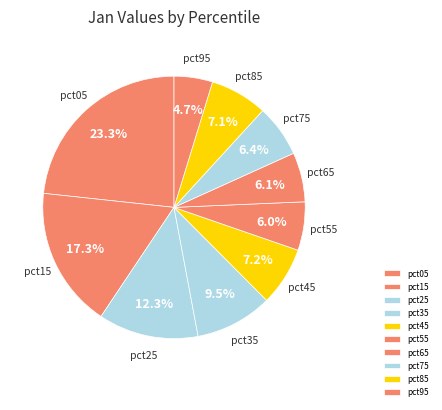

To the nearest percent, what is the difference between the largest and smallest slice percentages?

19%